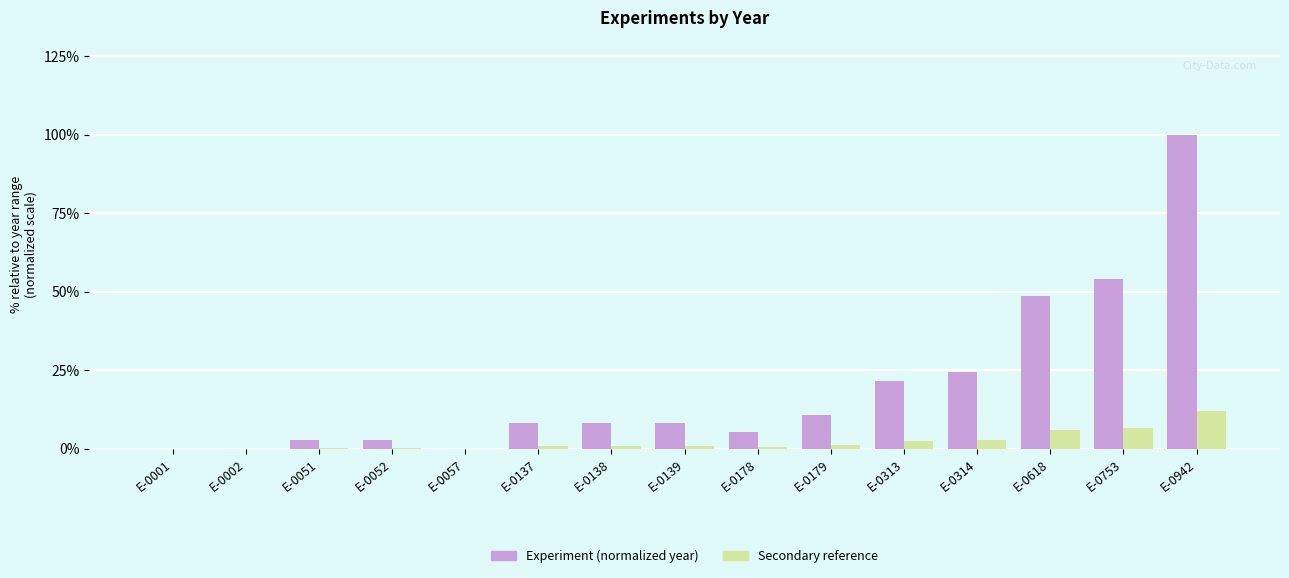

Count the number of data series in this chart.

2